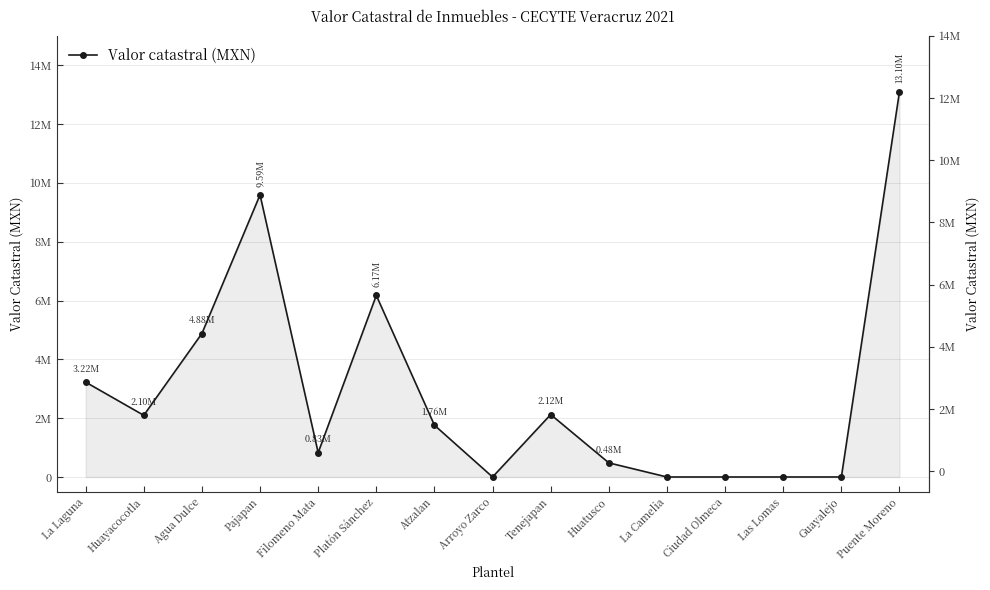

Which has a higher value, Guayalejo or Las Lomas?

Guayalejo